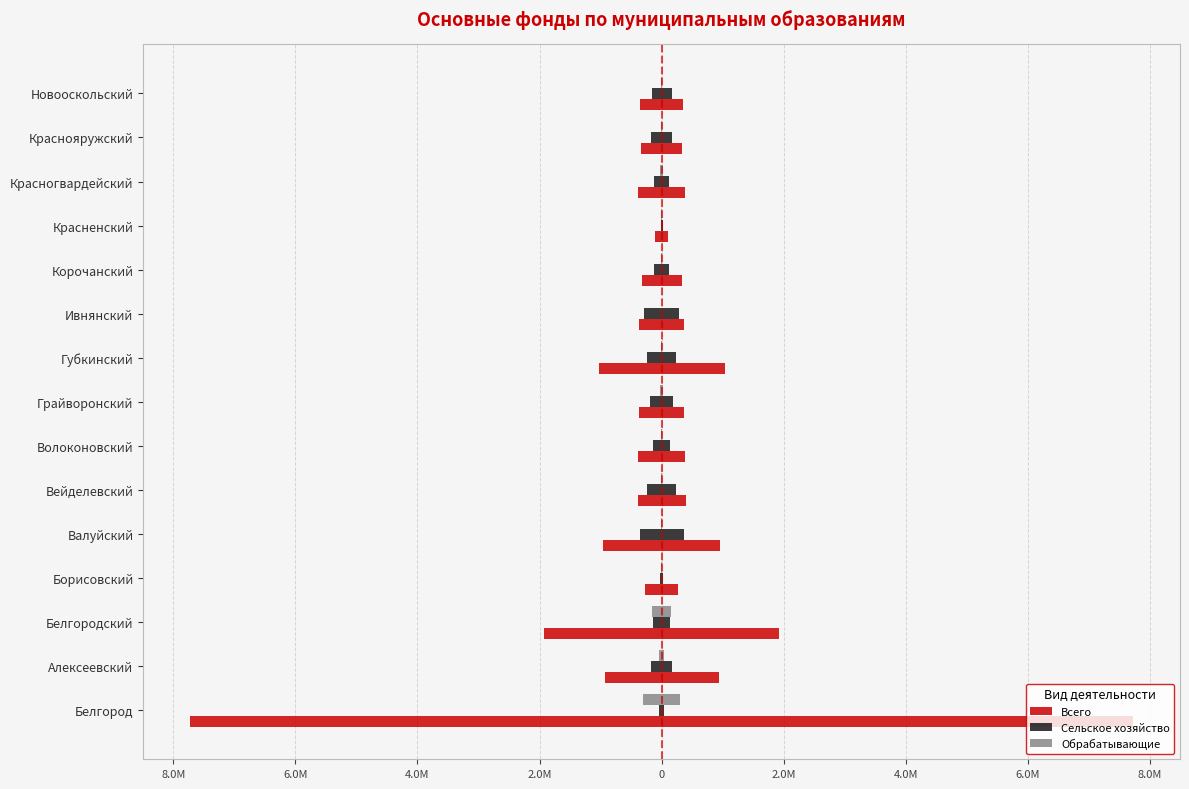

True or false: Обрабатывающие has a value of -3020.0 at Красненский.

True